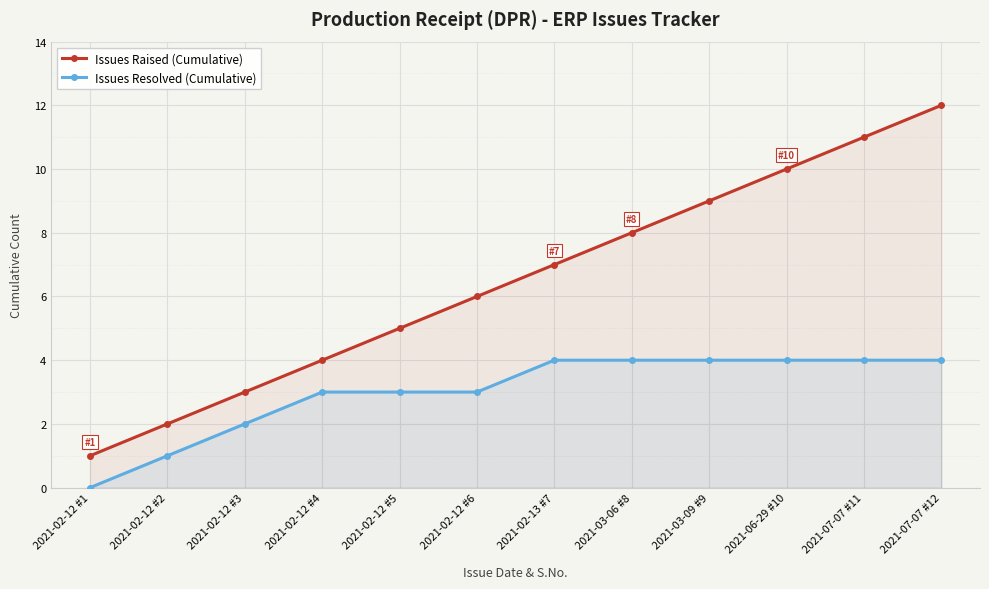

What is the sum of all Issues Raised (Cumulative) values?

78